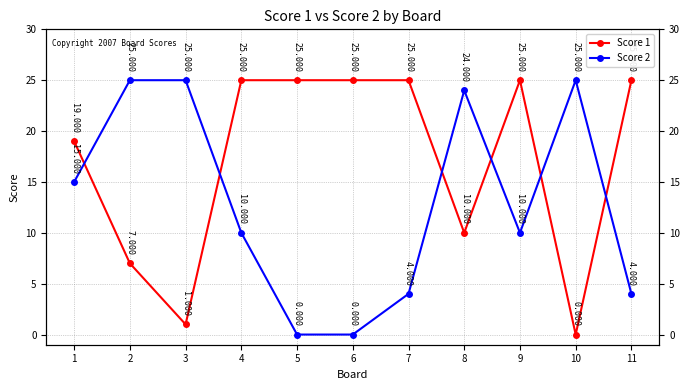

Rank the categories by Score 2 value from highest to lowest.

2, 3, 10, 8, 1, 4, 9, 7, 11, 5, 6